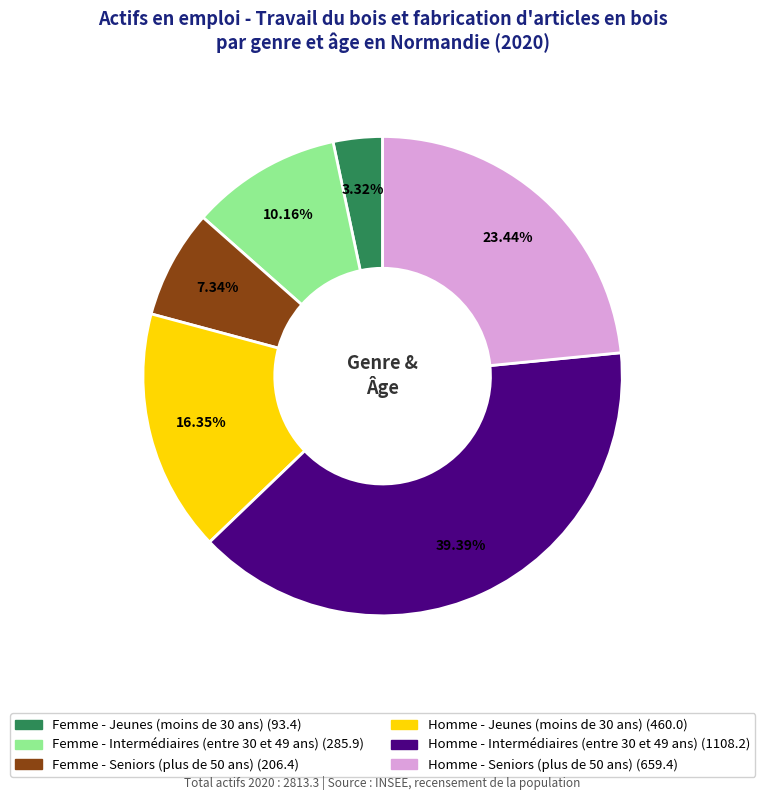

How many slices are in this pie chart?

6